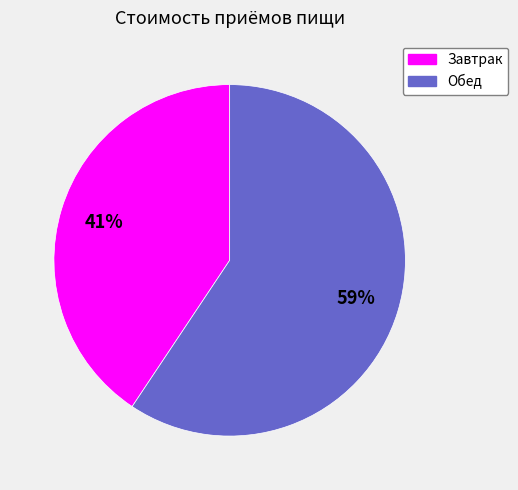

Which category accounts for the majority?

Обед